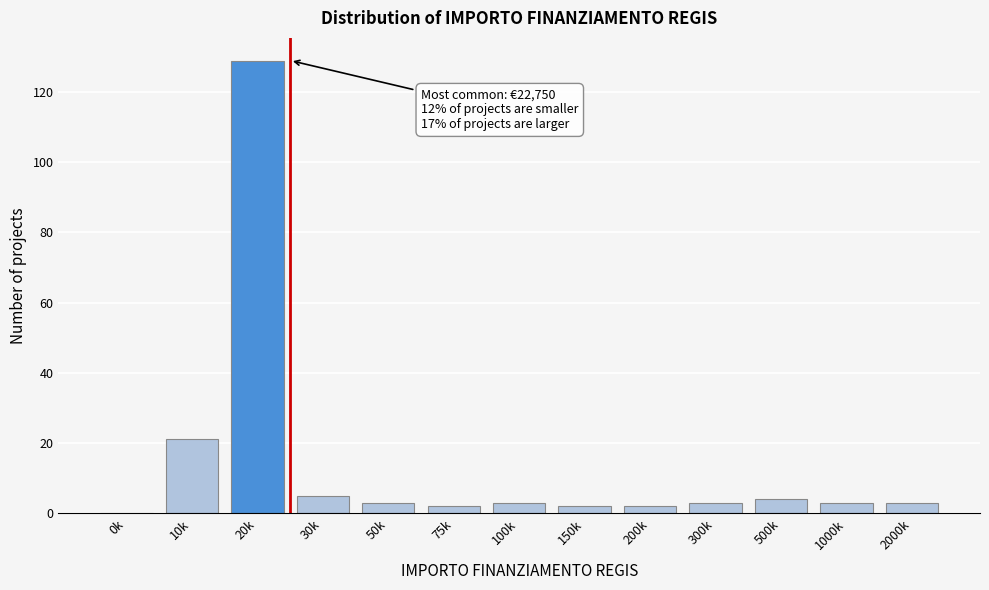

Reading left to right, extract all data points from this chart.

0k=0	10k=21	20k=129	30k=5	50k=3	75k=2	100k=3	150k=2	200k=2	300k=3	500k=4	1000k=3	2000k=3